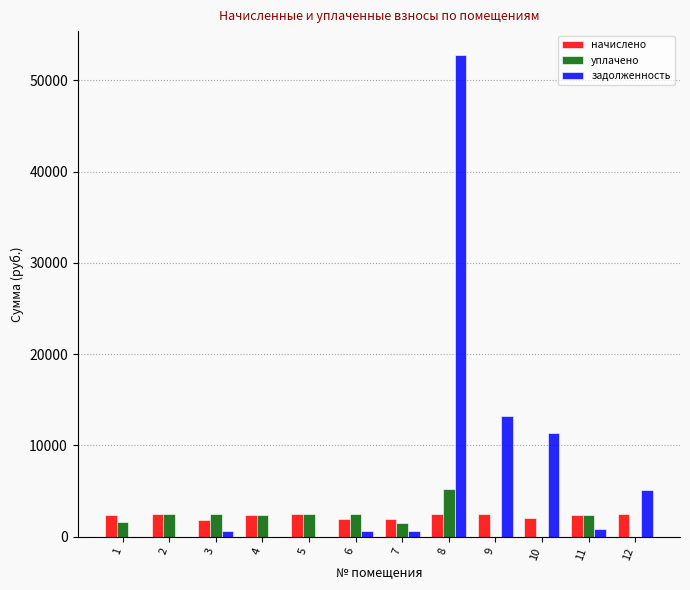

Where does the уплачено series first go above 2419?

2